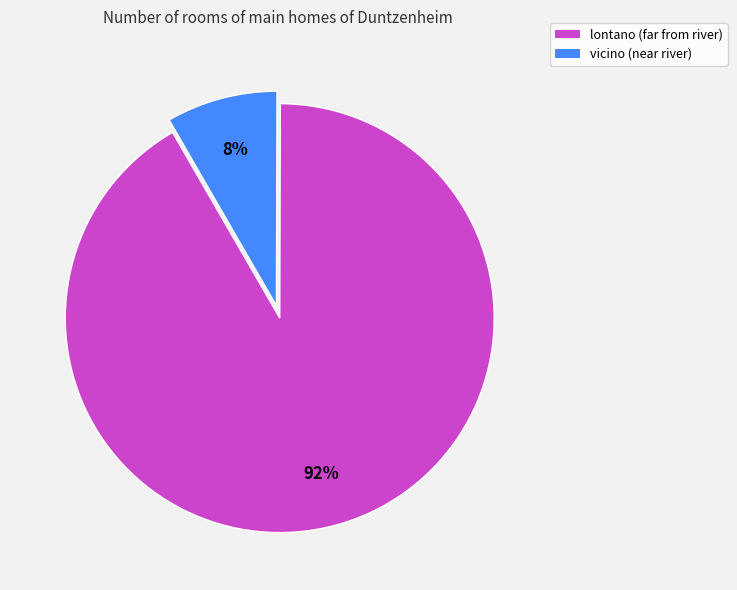

How many slices are in this pie chart?

2